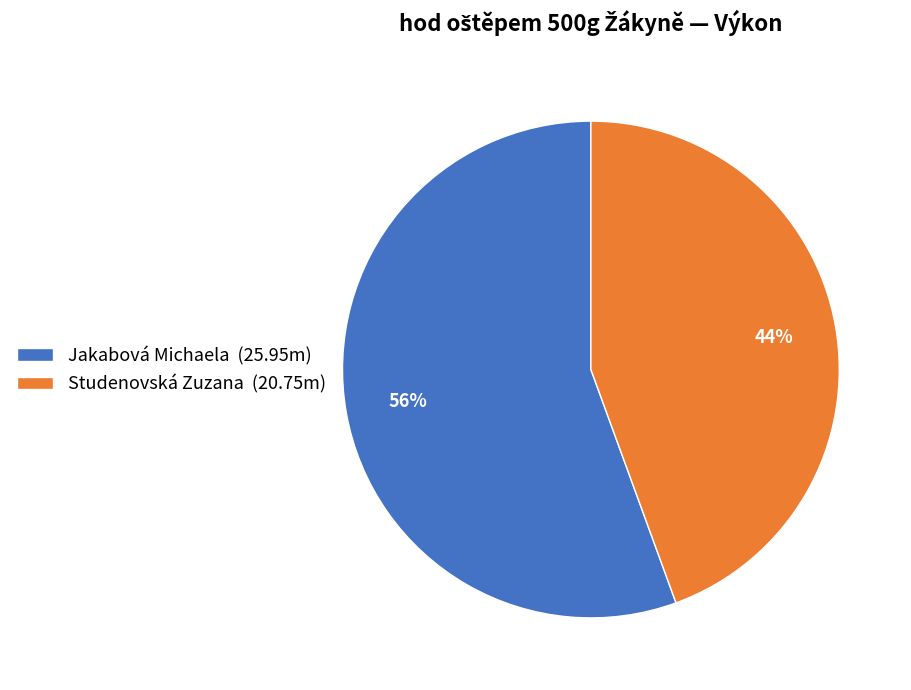

What percentage is the Studenovská Zuzana slice, to the nearest percent?

44%